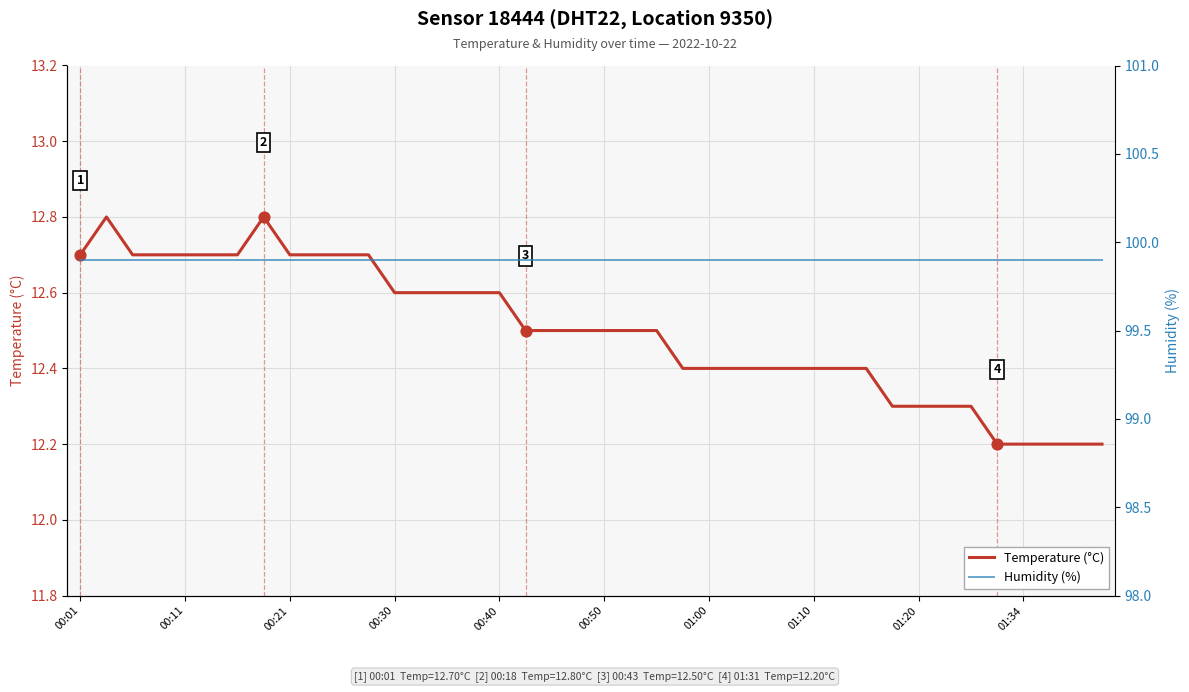

The value of Temperature (°C) at 00:50 is 17.8. True or false?

False